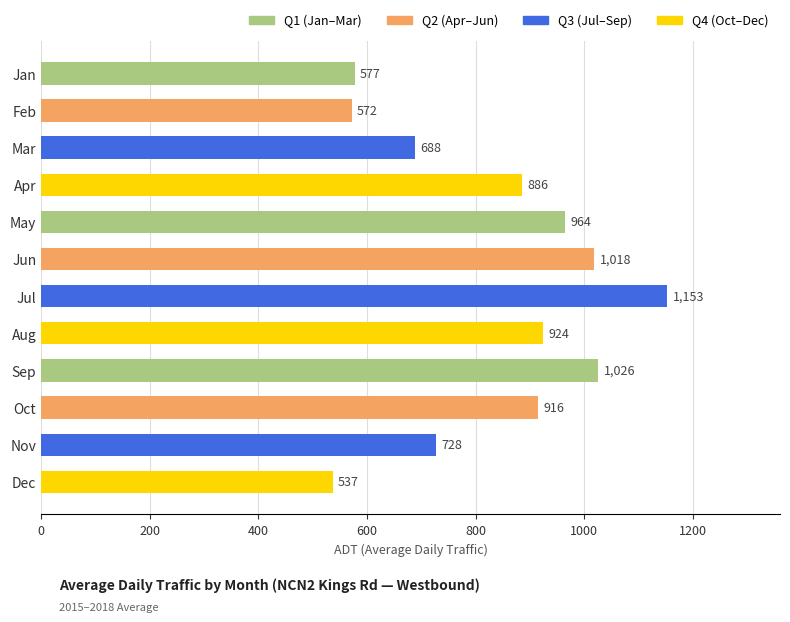

Does the chart contain any negative values?

No